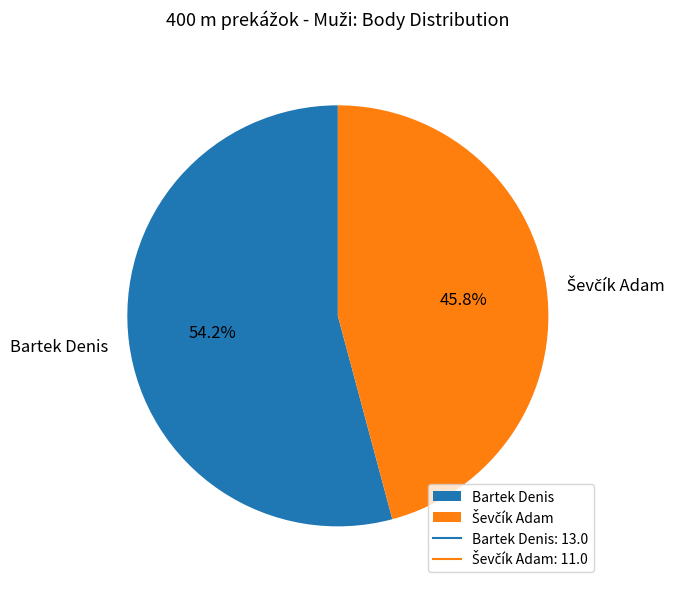

To the nearest percent, what is the difference between the largest and smallest slice percentages?

8%